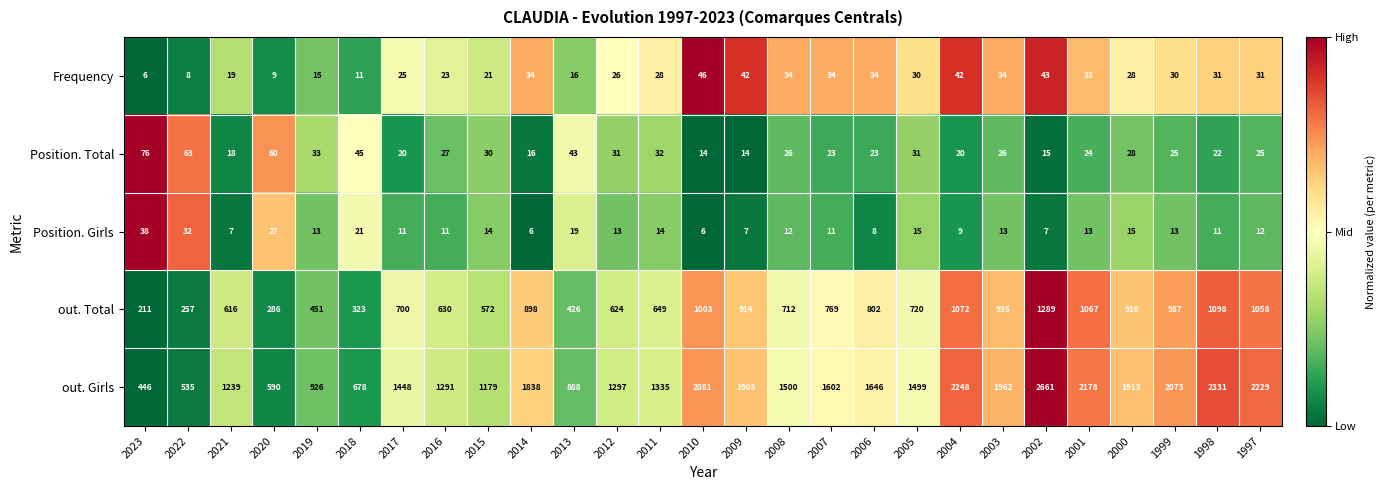

What is the greatest value displayed?

2661